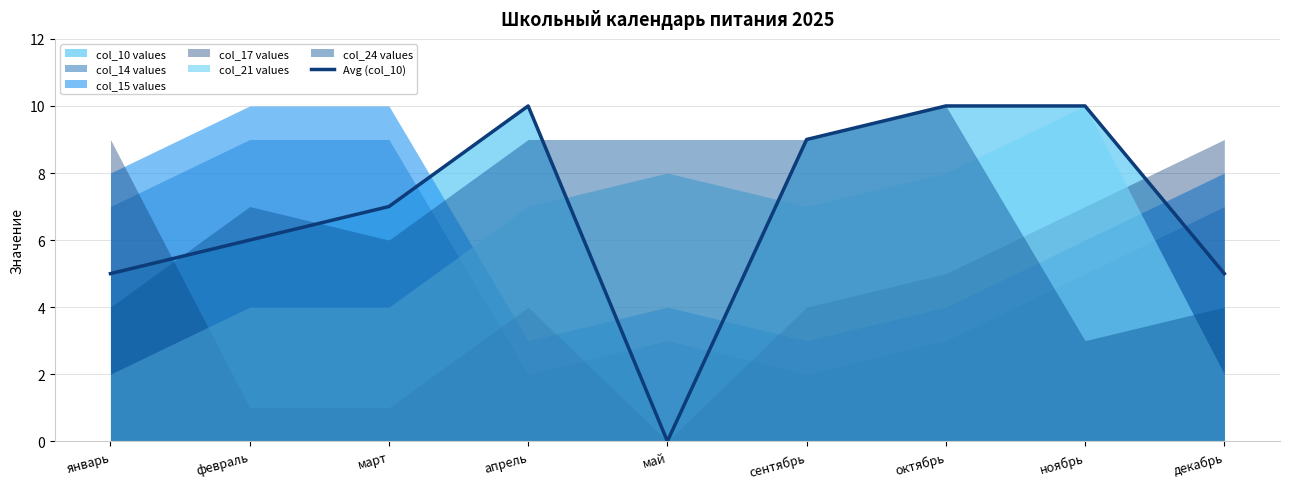

True or false: the data shows 16 at сентябрь.

False